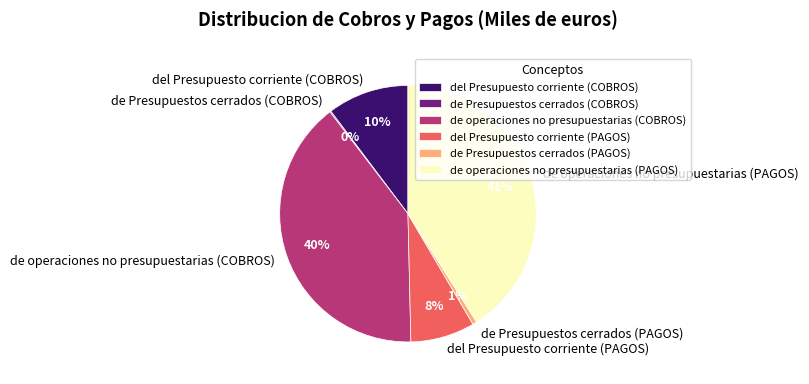

The de operaciones no presupuestarias (COBROS) slice represents 40% of the pie. True or false?

True